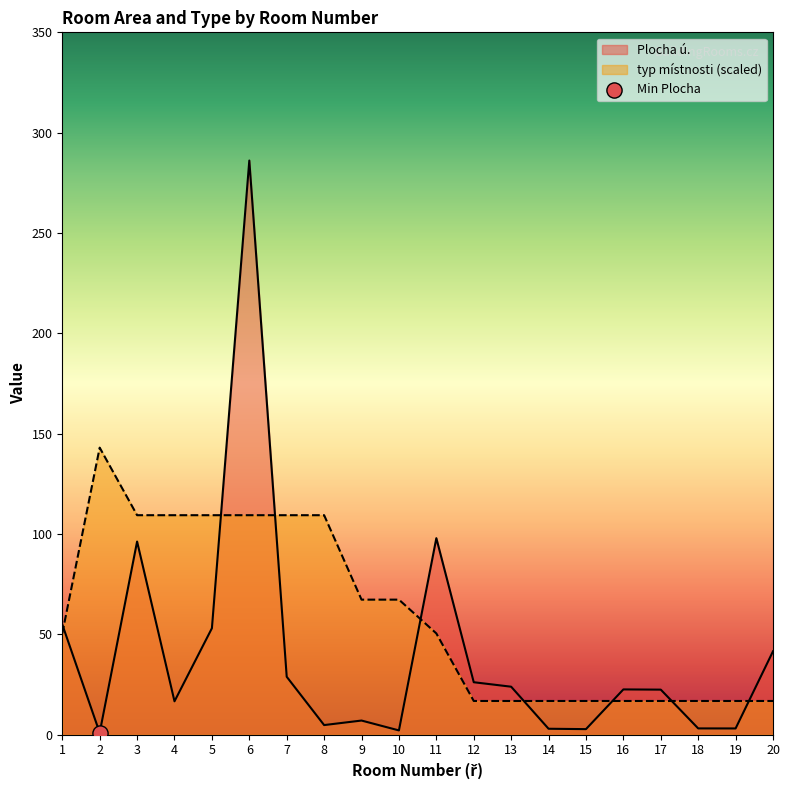

At how many categories does at least one series exceed 232?

1